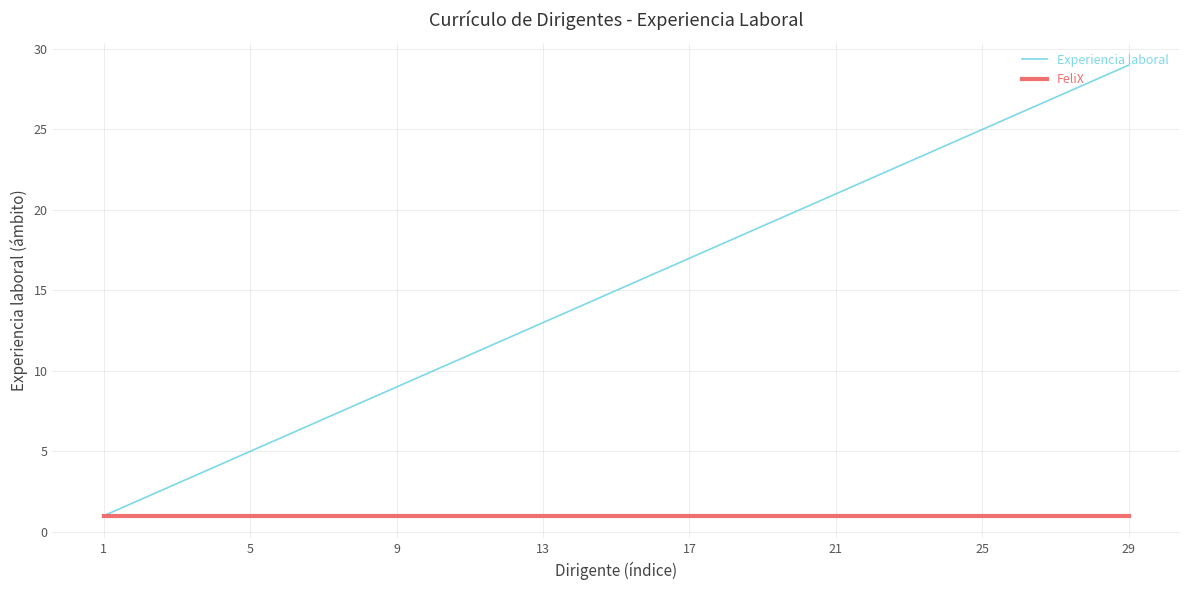

Which series has the largest total across all categories?

Experiencia laboral